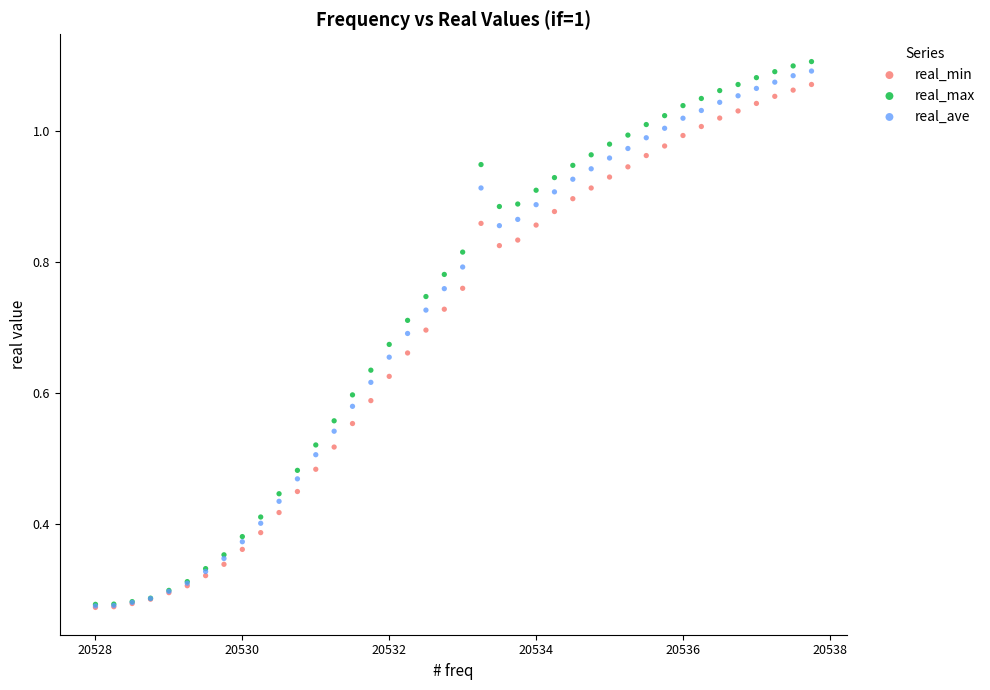

What are all the series names shown in the legend?

real_min, real_max, real_ave